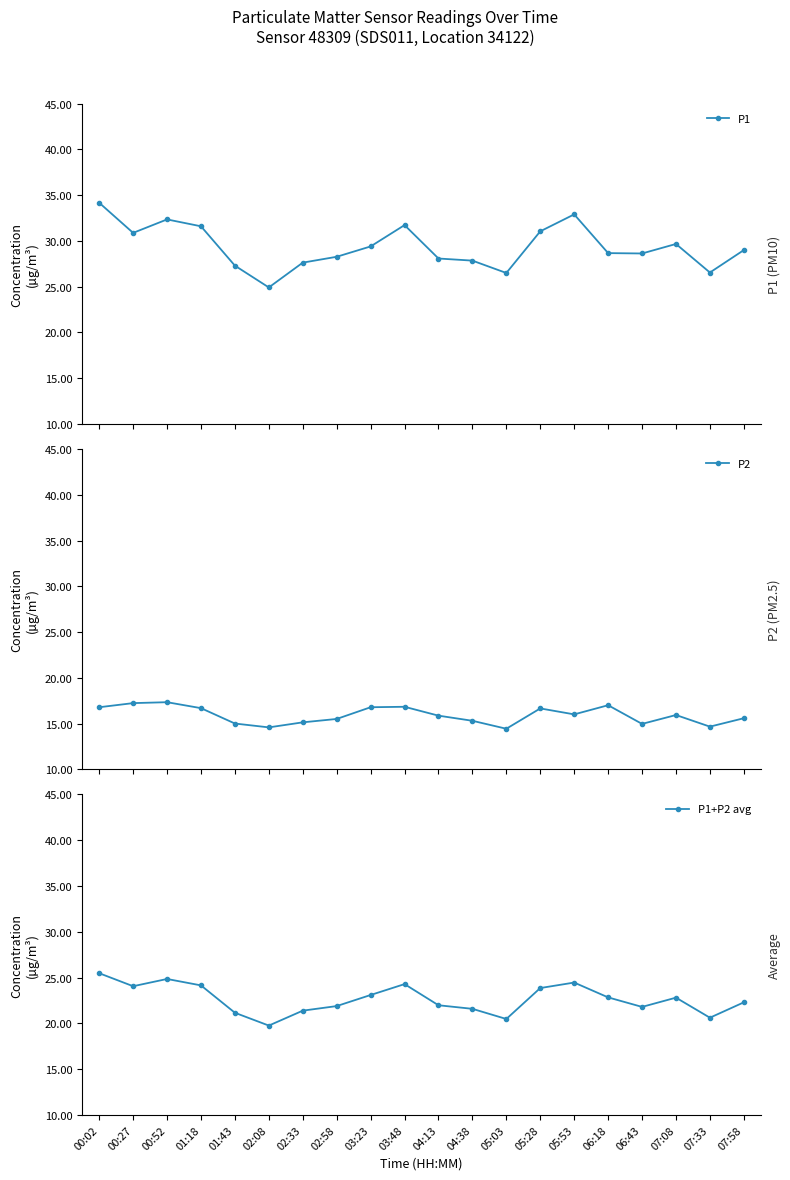

What is the value of the P2 point at the 8th from the left?

15.5